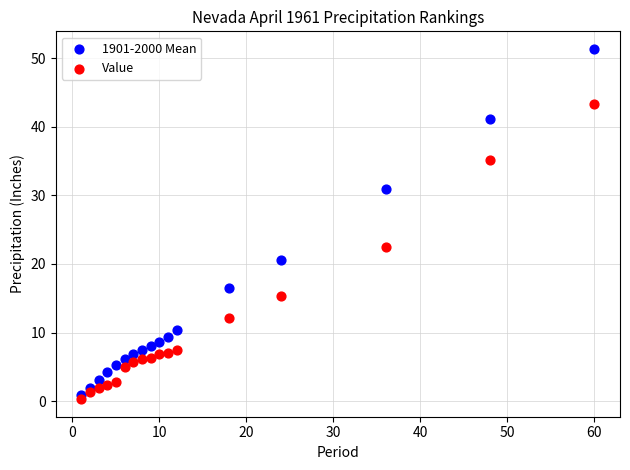

What are all the series names shown in the legend?

1901-2000 Mean, Value